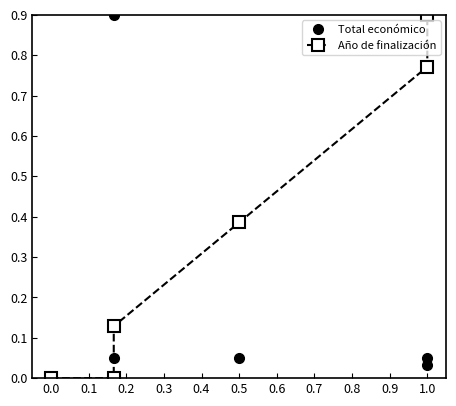

How many interior local valleys does the Total económico series have?

1